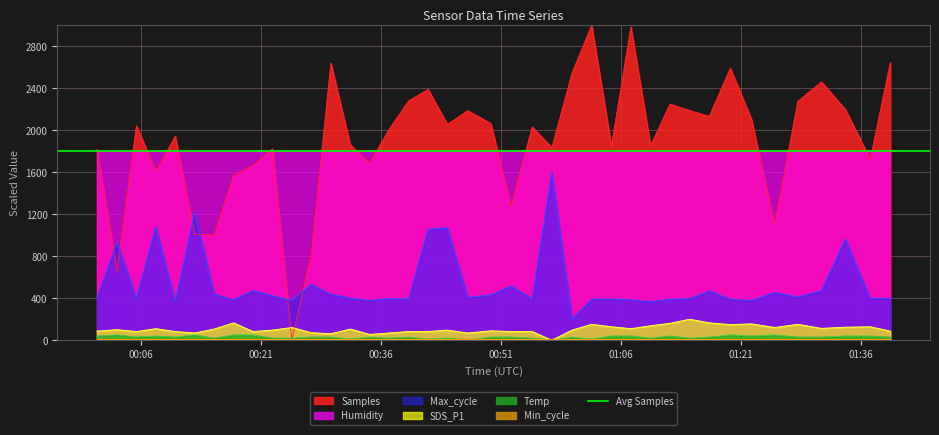

What is the total value across all series at 2022/09/29 01:04:48?

2409.4